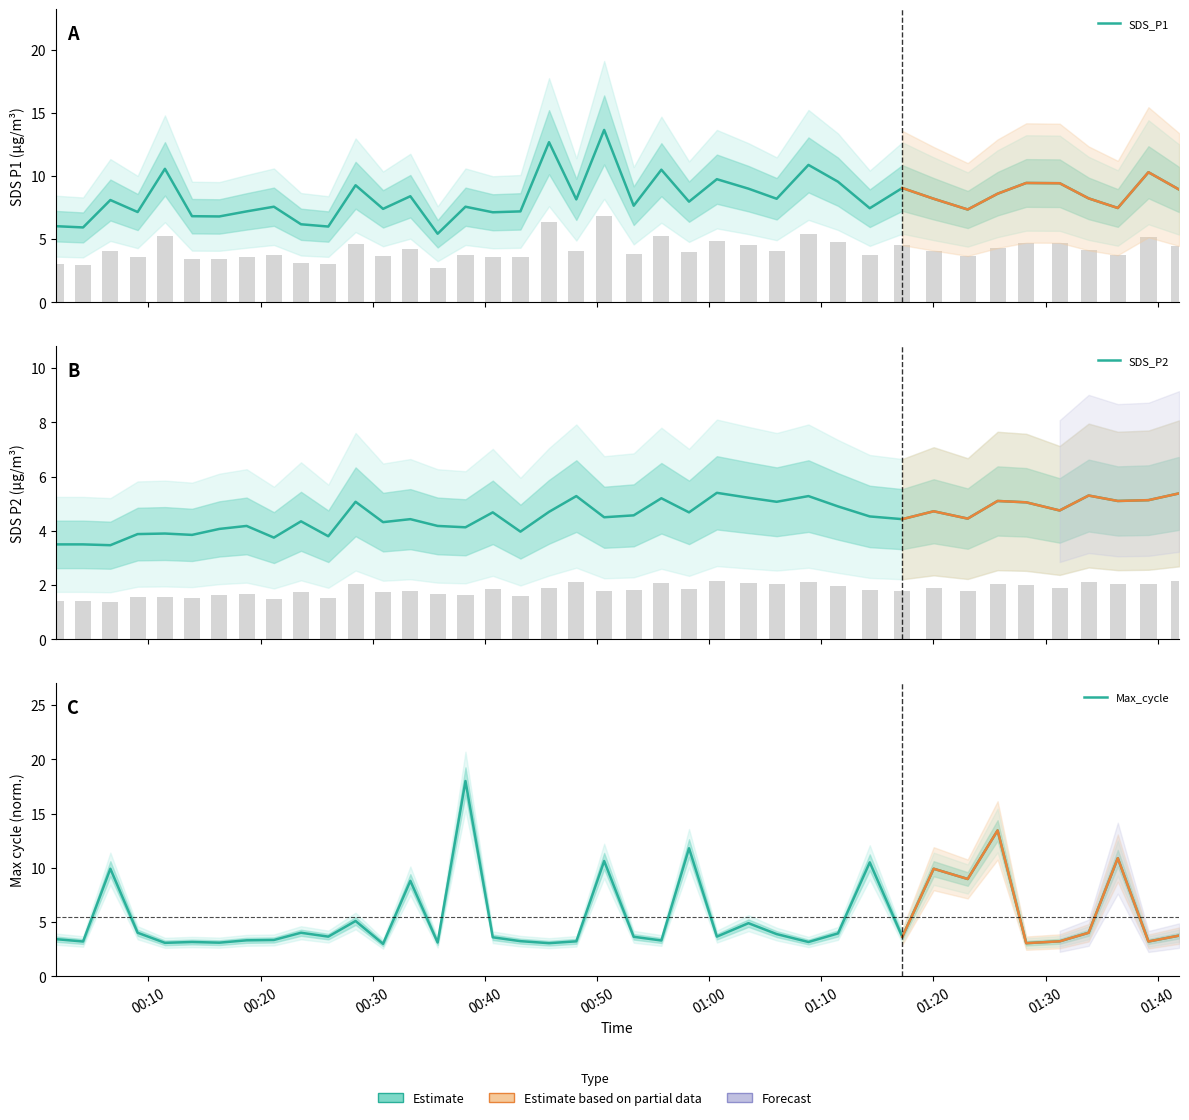

Reading right to left, what are all the values shown in this chart?

SDS_P1: 8.9	10.3	7.5	8.2	9.4	9.4	8.6	7.3	8.2	9.1	7.5	9.6	10.9	8.2	9.0	9.8	8.0	10.5	7.7	13.7	8.2	12.7	7.2	7.1	7.6	5.4	8.4	7.4	9.3	6.0	6.2	7.6	7.2	6.8	6.8	10.6	7.2	8.1	5.9	6.0
SDS_P2: 5.4	5.1	5.1	5.3	4.8	5.0	5.1	4.5	4.7	4.4	4.5	4.9	5.3	5.1	5.2	5.4	4.7	5.2	4.6	4.5	5.3	4.7	4.0	4.7	4.1	4.2	4.4	4.3	5.1	3.8	4.3	3.8	4.2	4.1	3.9	3.9	3.9	3.5	3.5	3.5
Max_cycle: 3.8	3.2	10.9	4.0	3.2	3.1	13.4	9.0	9.9	3.7	10.5	4.0	3.2	3.9	4.9	3.7	11.8	3.3	3.7	10.6	3.2	3.1	3.2	3.6	18.0	3.1	8.8	3.0	5.1	3.7	4.0	3.4	3.3	3.1	3.2	3.1	4.0	9.9	3.2	3.4